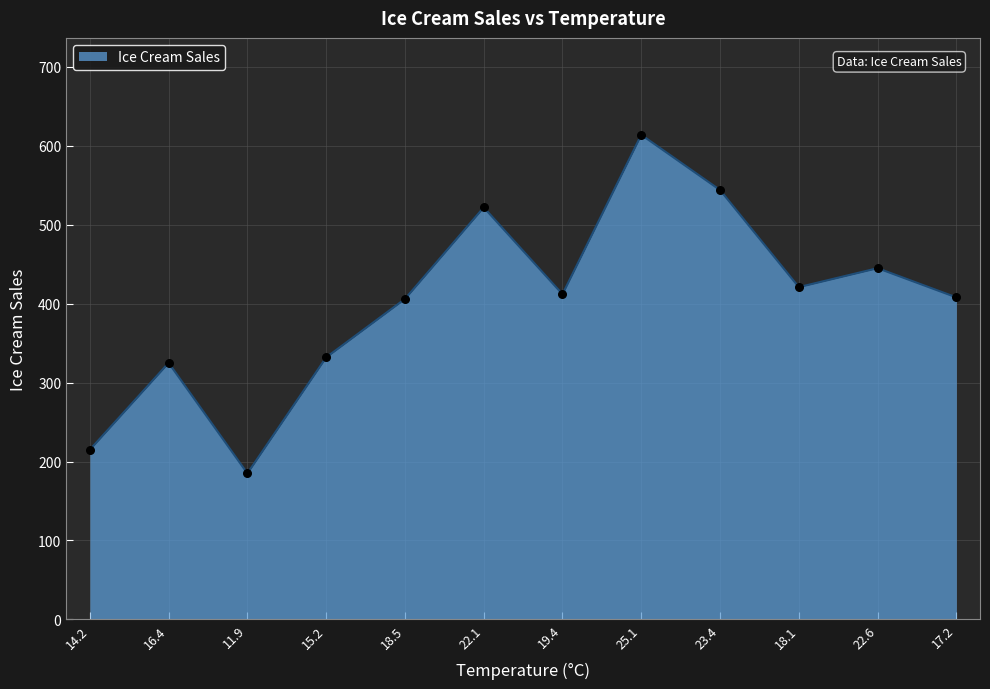

Between 15.2 and 18.5, which is larger?

18.5